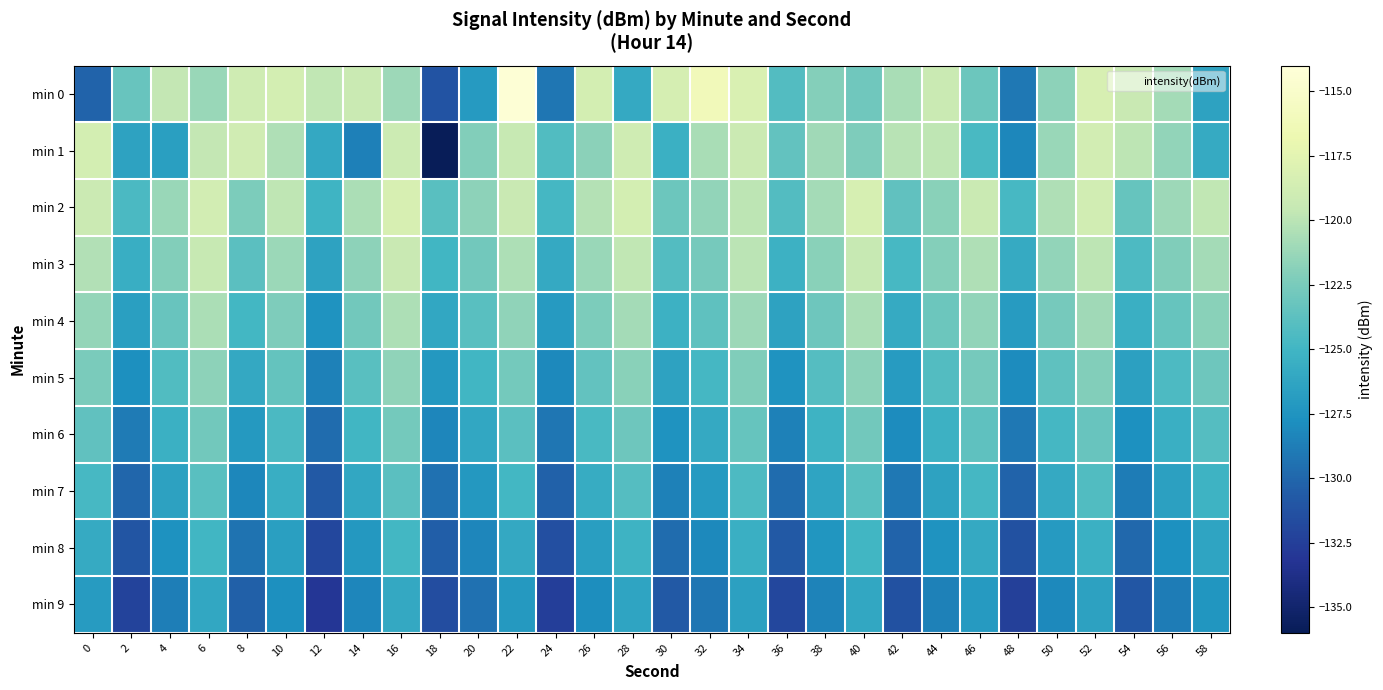

At how many categories does at least one series exceed -117?

2